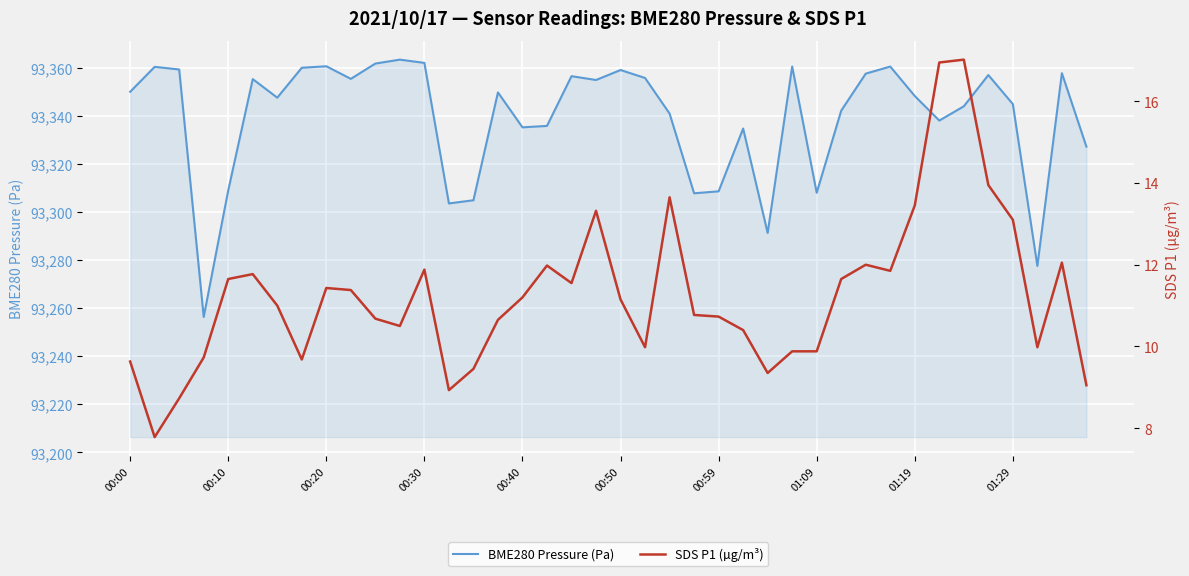

What are all the series names shown in the legend?

BME280 Pressure (Pa), SDS P1 (µg/m³)